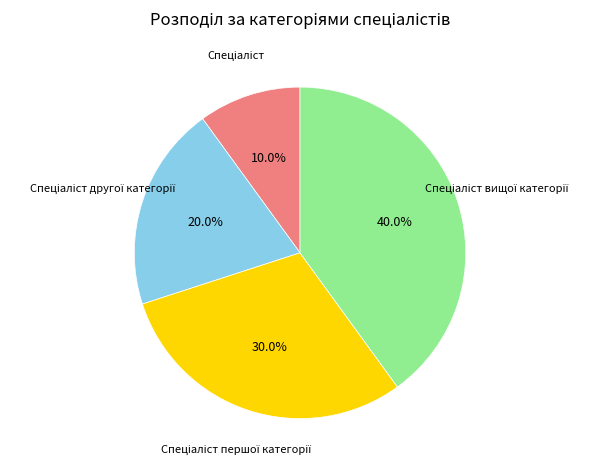

Is there a majority slice in this chart?

No